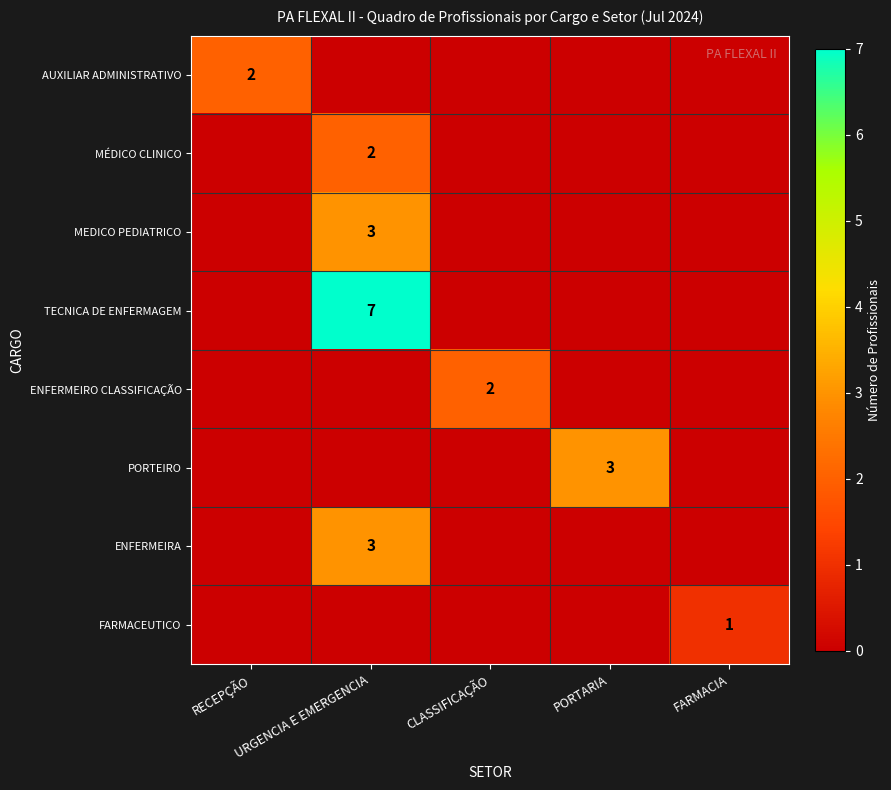

The AUXILIAR ADMINISTRATIVO series shows 1 at RECEPÇÃO. True or false?

False